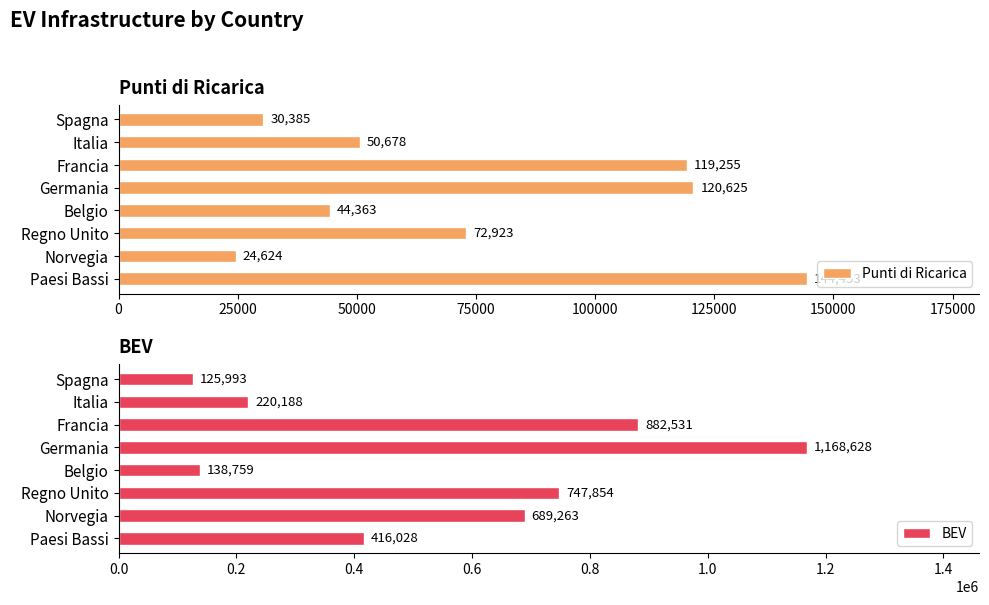

The value of Punti di Ricarica at Italia is 50678. True or false?

True